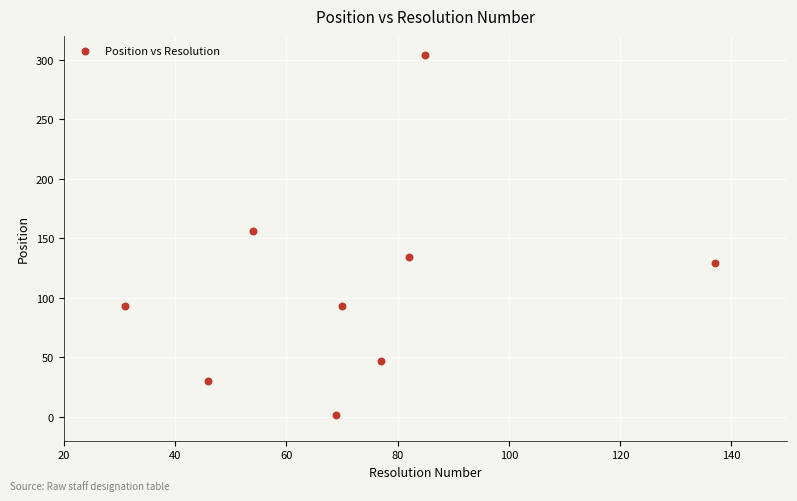

What is the range of Y values (max minus min)?

302